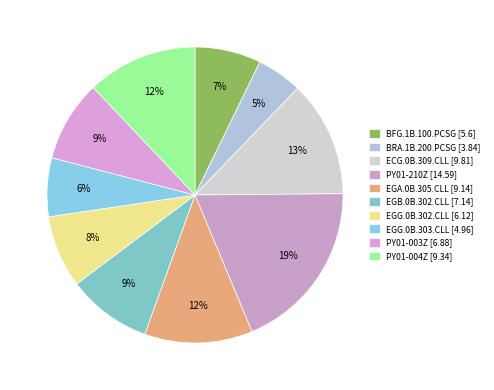

Rank the categories by value from lowest to highest.

BRA.1B.200.PCSG [3.84], EGG.0B.303.CLL [4.96], BFG.1B.100.PCSG [5.6], EGG.0B.302.CLL [6.12], PY01-003Z [6.88], EGB.0B.302.CLL [7.14], EGA.0B.305.CLL [9.14], PY01-004Z [9.34], ECG.0B.309.CLL [9.81], PY01-210Z [14.59]